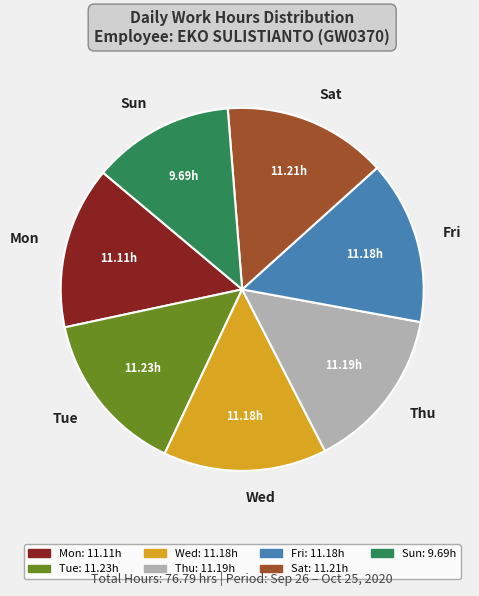

Which slice is the smallest?

Sun